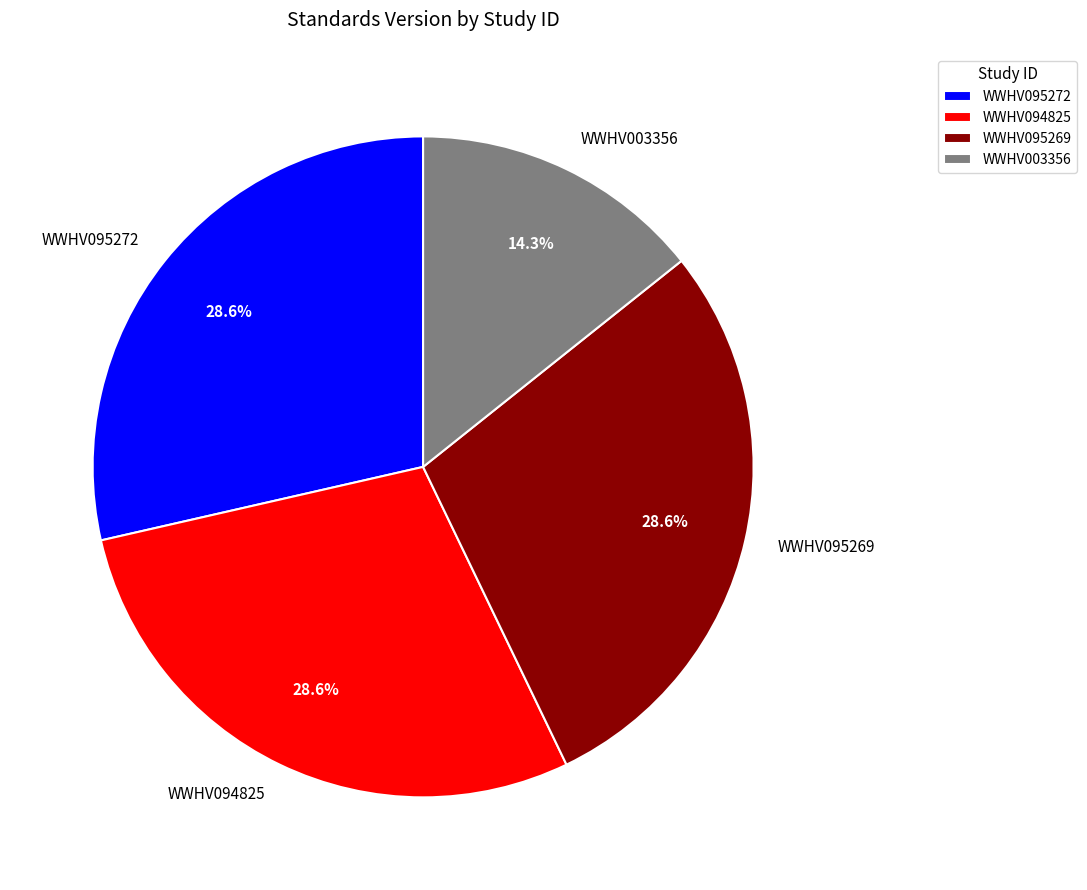

To the nearest percent, what is the average slice percentage?

25%